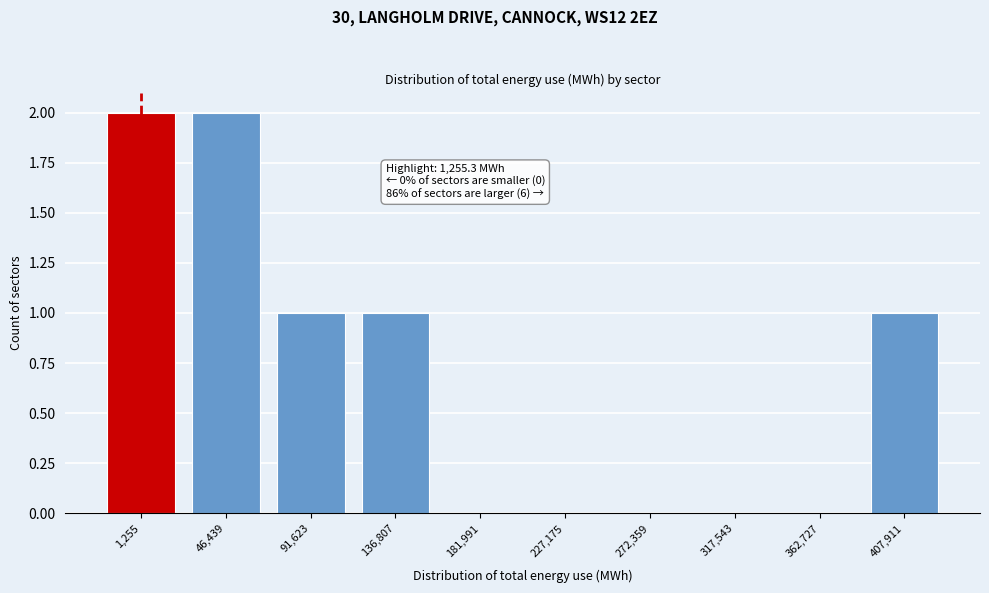

Reading left to right, list all the values displayed in this chart.

1,255=2	46,439=2	91,623=1	136,807=1	181,991=0	227,175=0	272,359=0	317,543=0	362,727=0	407,911=1